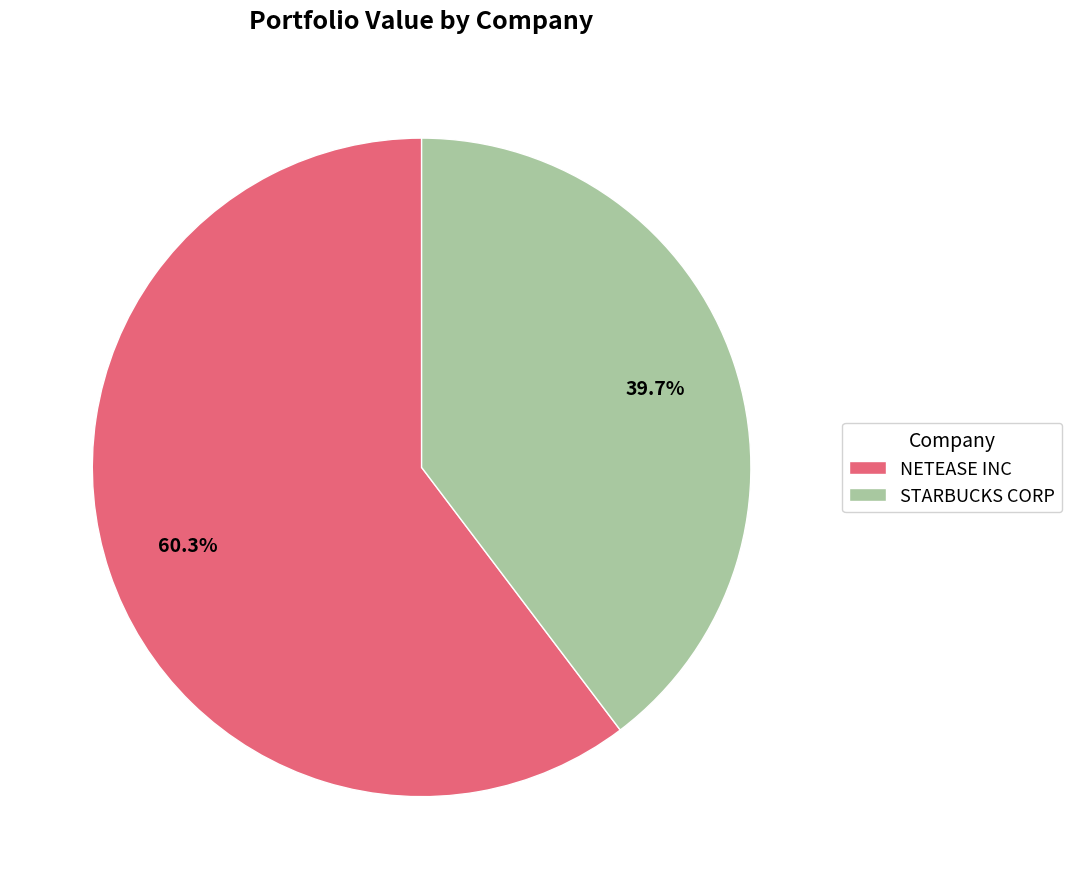

The STARBUCKS CORP slice represents 40% of the pie. True or false?

True